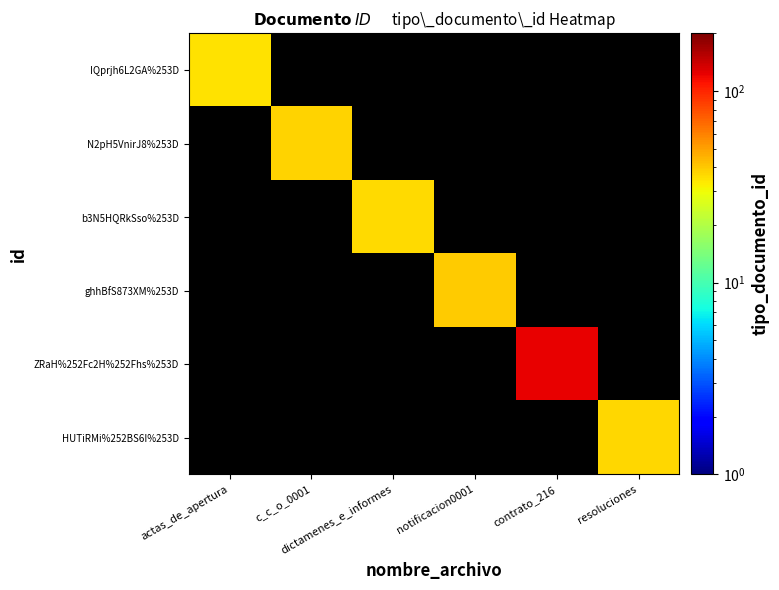

Reading left to right, transcribe all the data shown in this chart.

IQprjh6L2GA%253D: actas_de_apertura=35.0	c_c_o_0001=0.1	dictamenes_e_informes=0.1	notificacion0001=0.1	contrato_216=0.1	resoluciones=0.1
N2pH5VnirJ8%253D: actas_de_apertura=0.1	c_c_o_0001=38.0	dictamenes_e_informes=0.1	notificacion0001=0.1	contrato_216=0.1	resoluciones=0.1
b3N5HQRkSso%253D: actas_de_apertura=0.1	c_c_o_0001=0.1	dictamenes_e_informes=36.0	notificacion0001=0.1	contrato_216=0.1	resoluciones=0.1
ghhBfS873XM%253D: actas_de_apertura=0.1	c_c_o_0001=0.1	dictamenes_e_informes=0.1	notificacion0001=39.0	contrato_216=0.1	resoluciones=0.1
ZRaH%252Fc2H%252Fhs%253D: actas_de_apertura=0.1	c_c_o_0001=0.1	dictamenes_e_informes=0.1	notificacion0001=0.1	contrato_216=123.0	resoluciones=0.1
HUTiRMi%252BS6I%253D: actas_de_apertura=0.1	c_c_o_0001=0.1	dictamenes_e_informes=0.1	notificacion0001=0.1	contrato_216=0.1	resoluciones=37.0